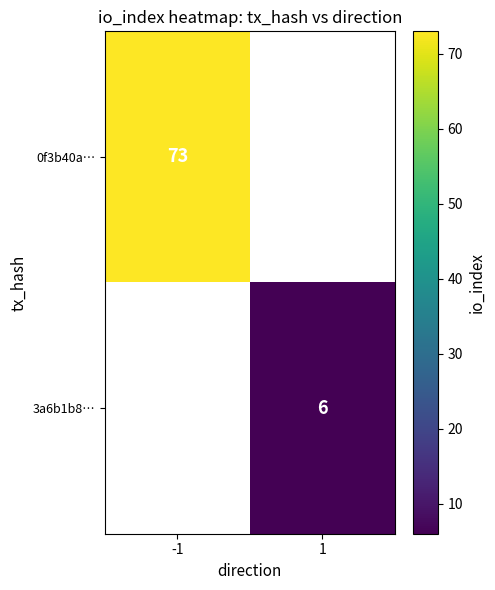

Which category has the lowest value across all series?

1